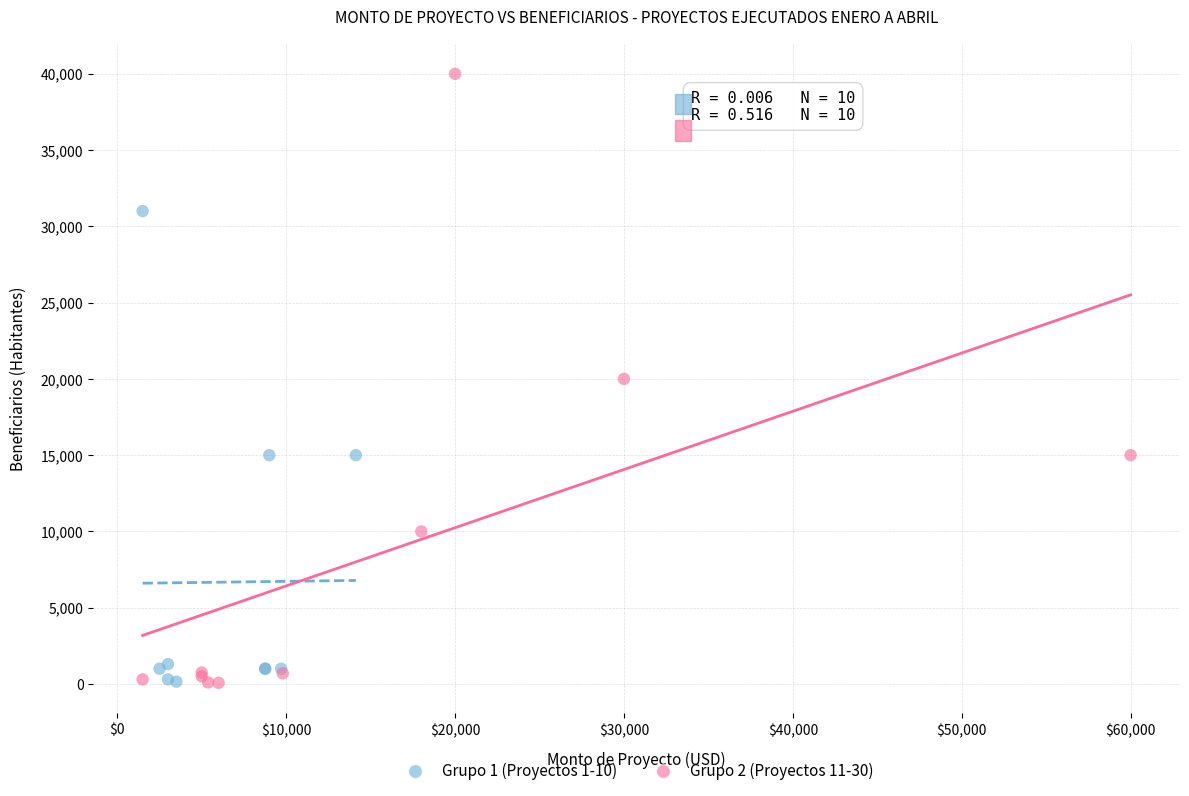

Which series has the widest spread of Y values?

Grupo 2 (Proyectos 11-30)